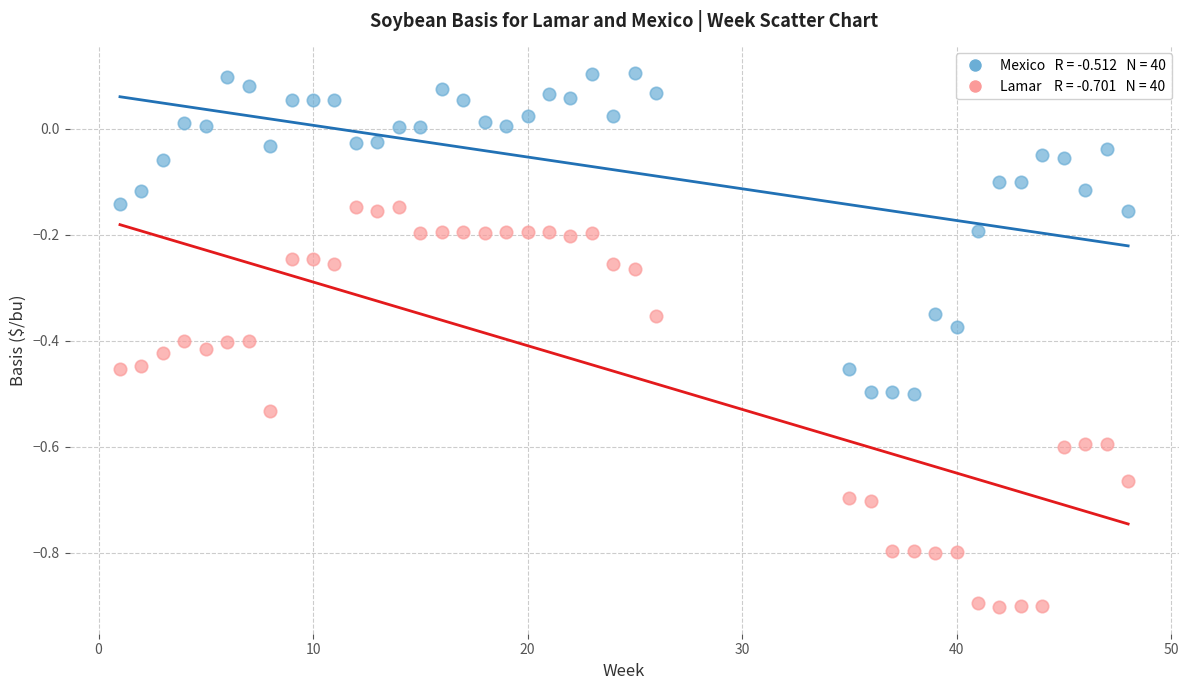

Across all data points, what is the range of X values (max minus min)?

47.0